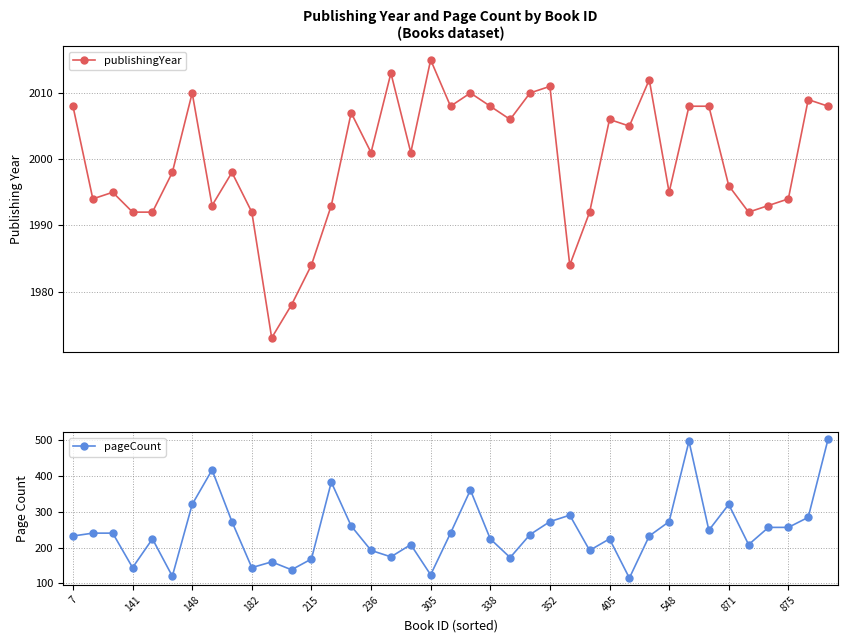

Is it true that pageCount equals 256 at 35?

True